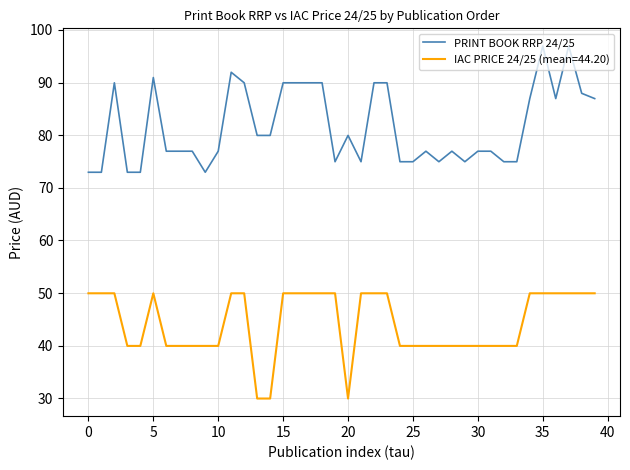

Which series has the widest spread of values?

PRINT BOOK RRP 24/25